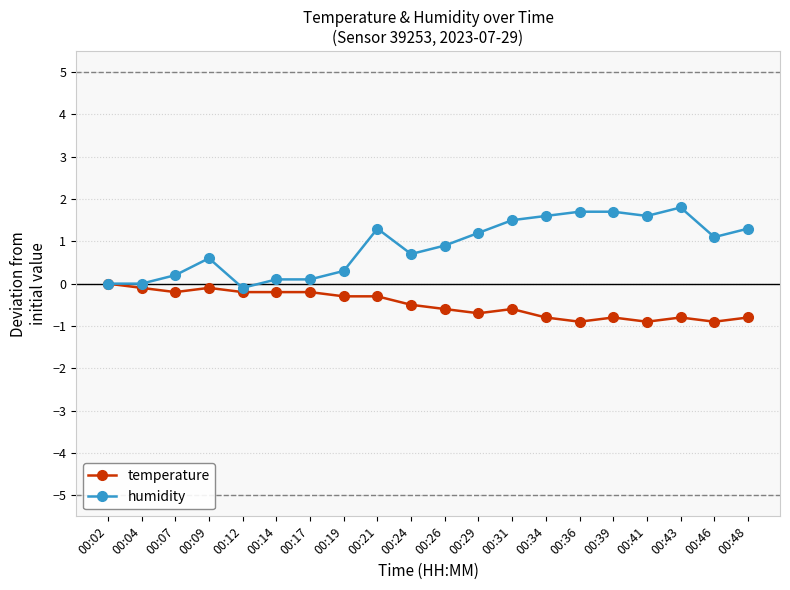

At 00:48, list the series in order from smallest to largest.

temperature, humidity